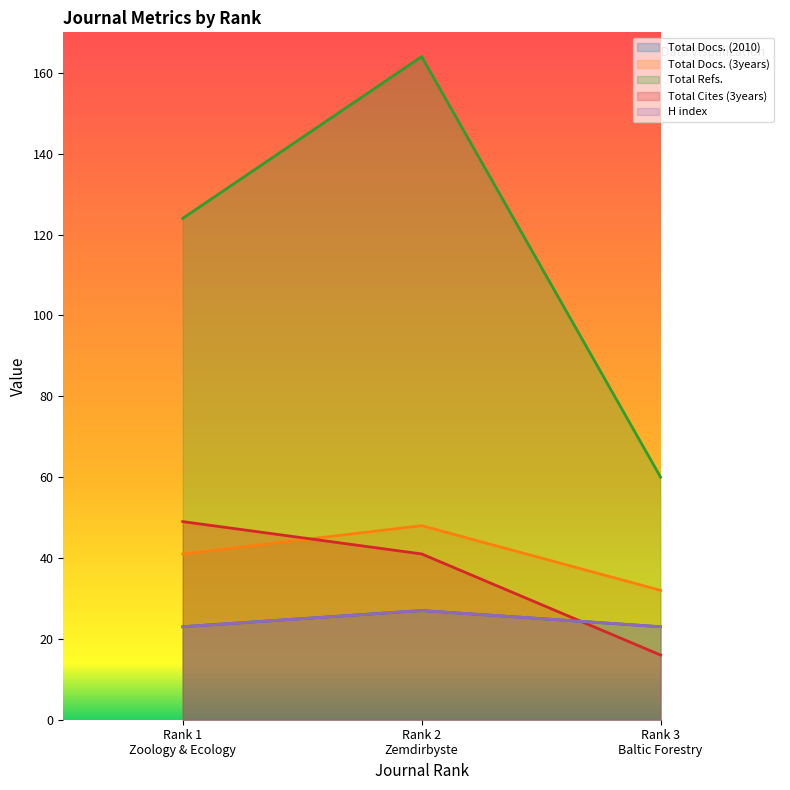

What position from the right is Rank 2 Zemdirbyste?

2